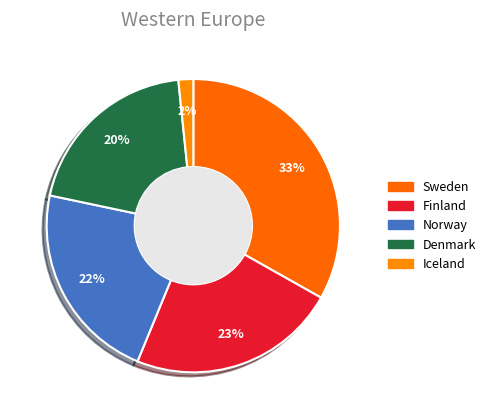

To the nearest percent, what is the combined percentage of Iceland and Norway?

24%